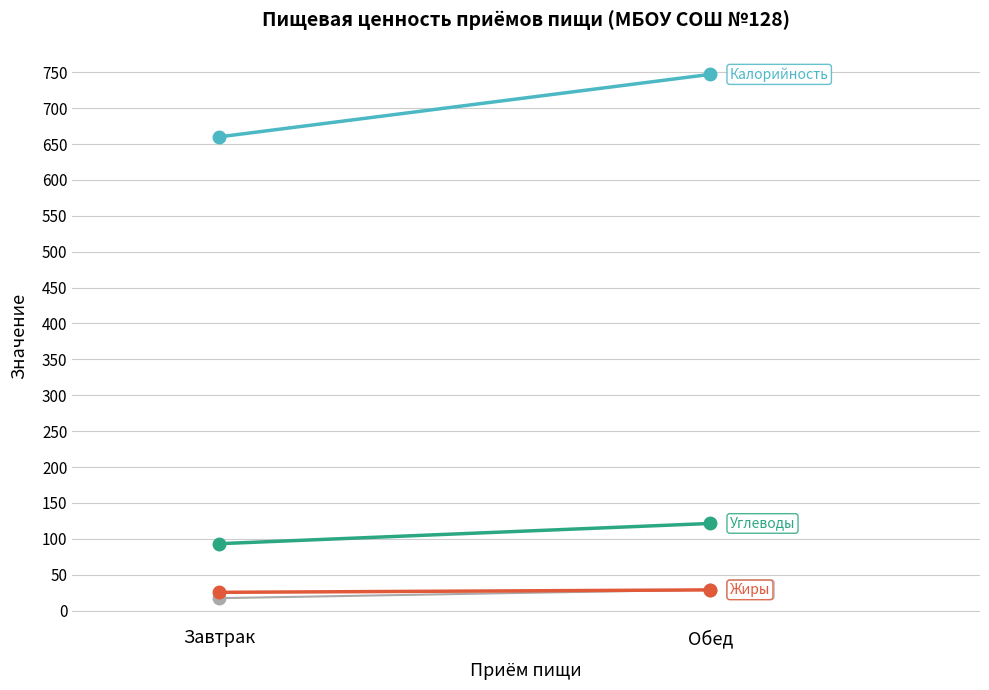

Which category has the lowest value in the Жиры series?

Завтрак